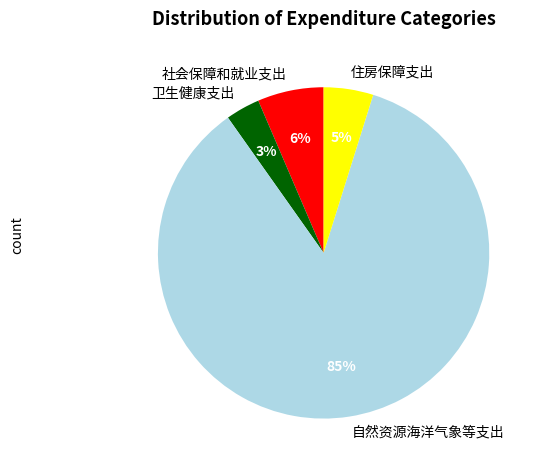

Is the sum of 住房保障支出 and 自然资源海洋气象等支出 greater than half?

Yes